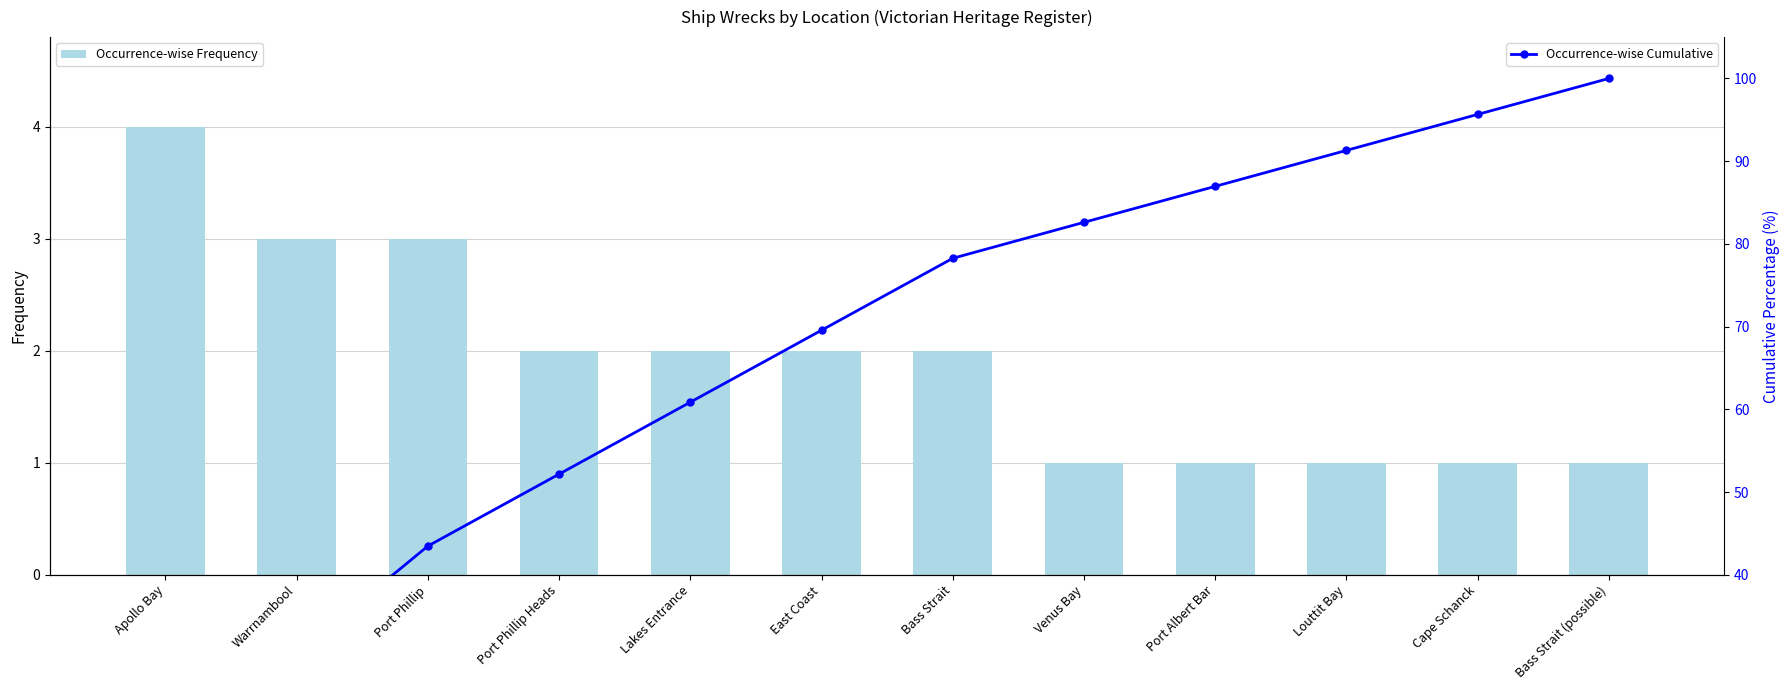

At Port Albert Bar, list the series in order from smallest to largest.

Occurrence-wise Frequency, Occurrence-wise Cumulative